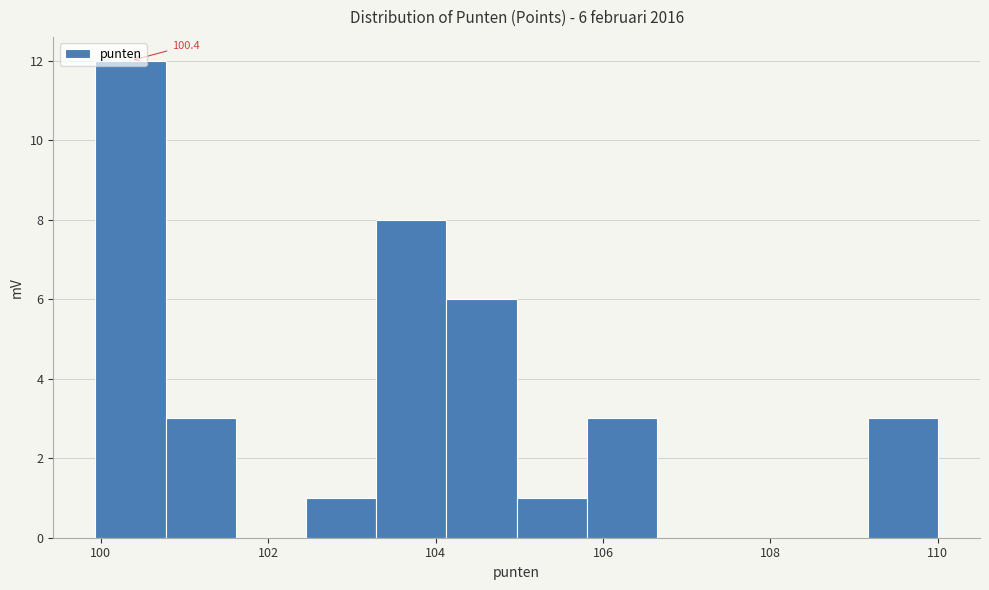

Over which range of the x-axis is the bar tallest?

100.0 to 100.8